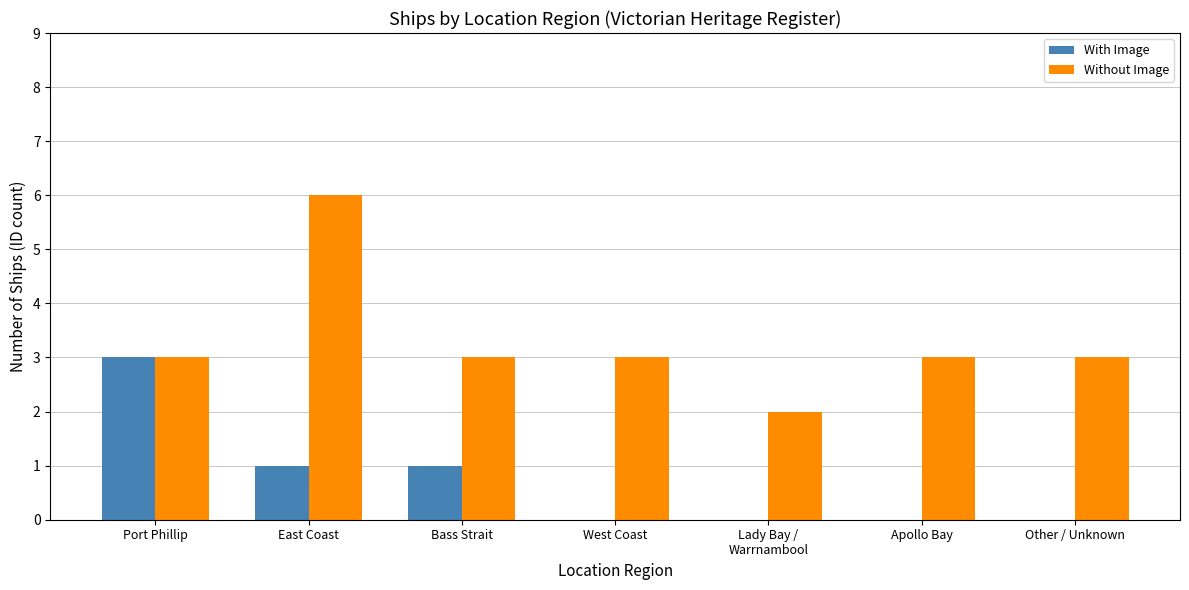

Is the value of Without Image at Apollo Bay greater than the value of With Image at Other / Unknown?

Yes